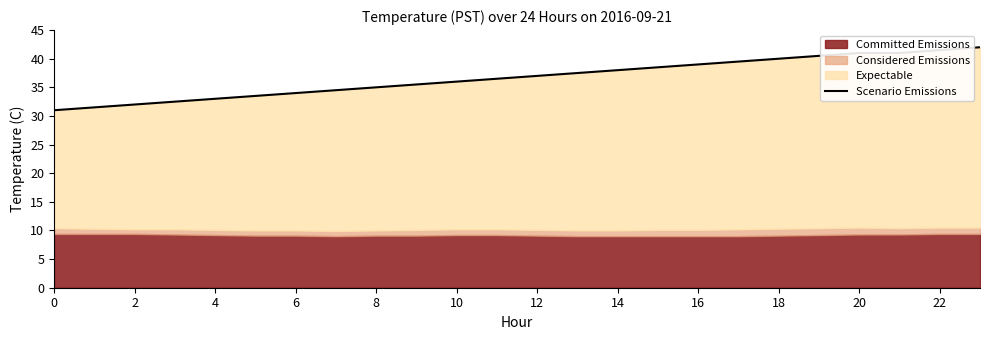

What is the sum of all values?

880.5